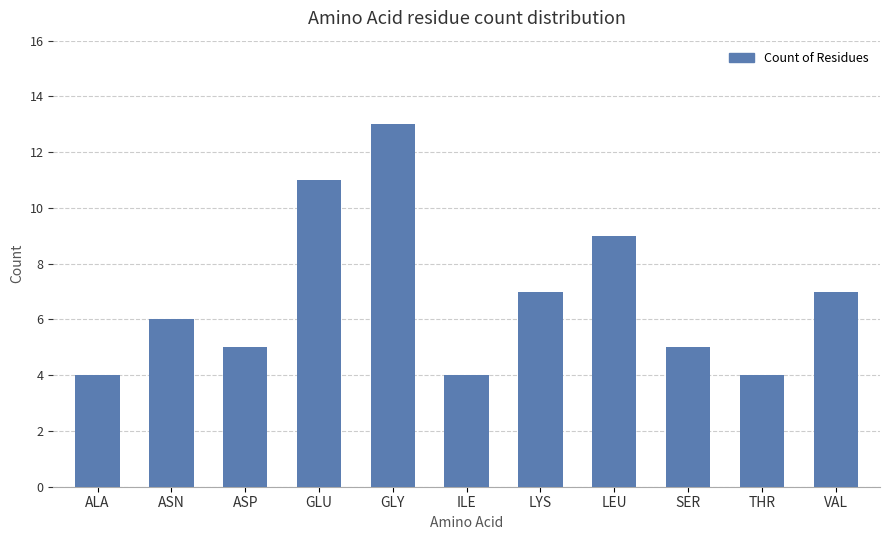

Reading left to right, extract all data points from this chart.

4	6	5	11	13	4	7	9	5	4	7